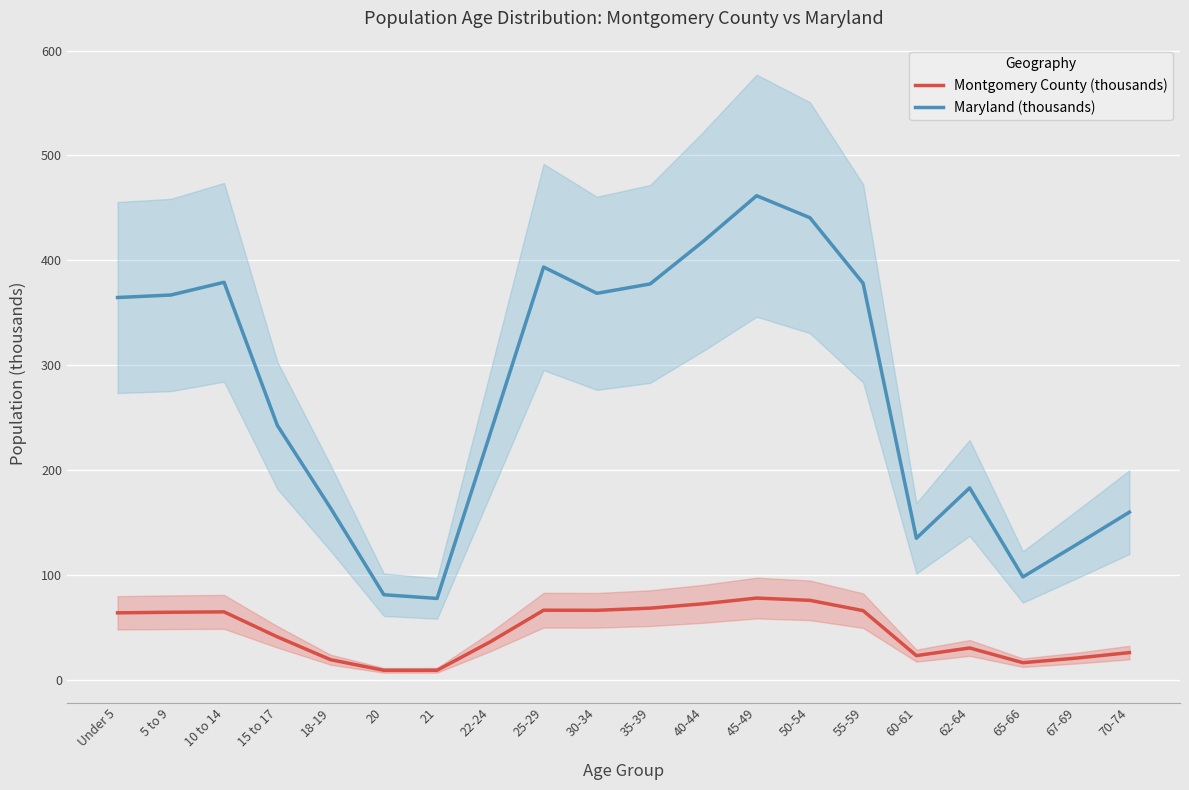

True or false: Montgomery County (thousands) has more than 0 interior local peaks.

True